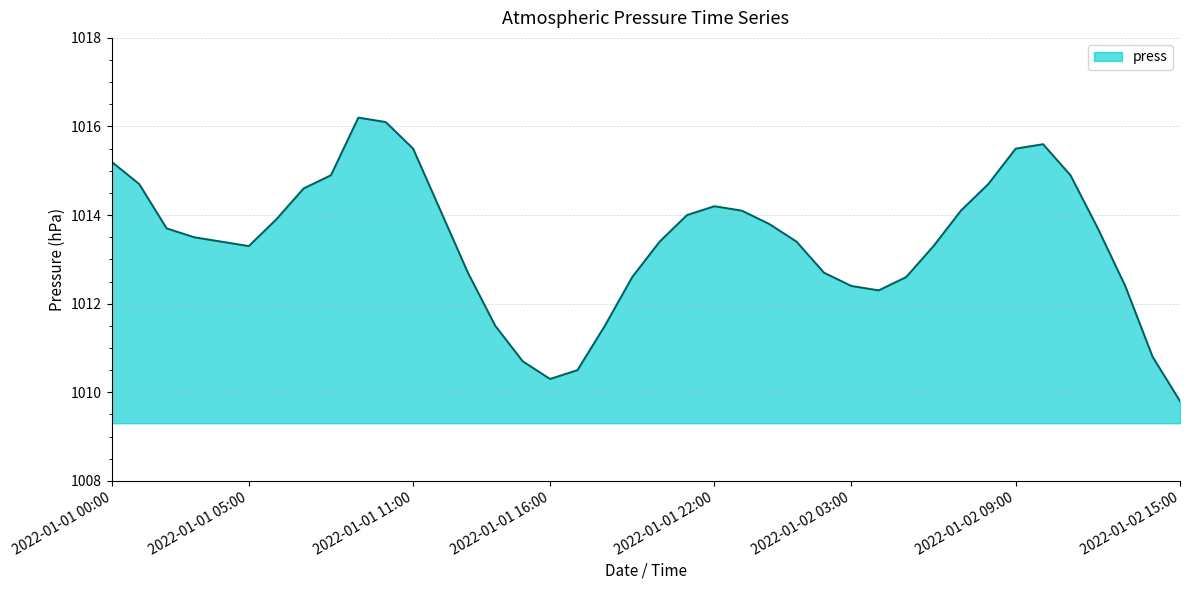

What is the greatest value displayed?

1016.2